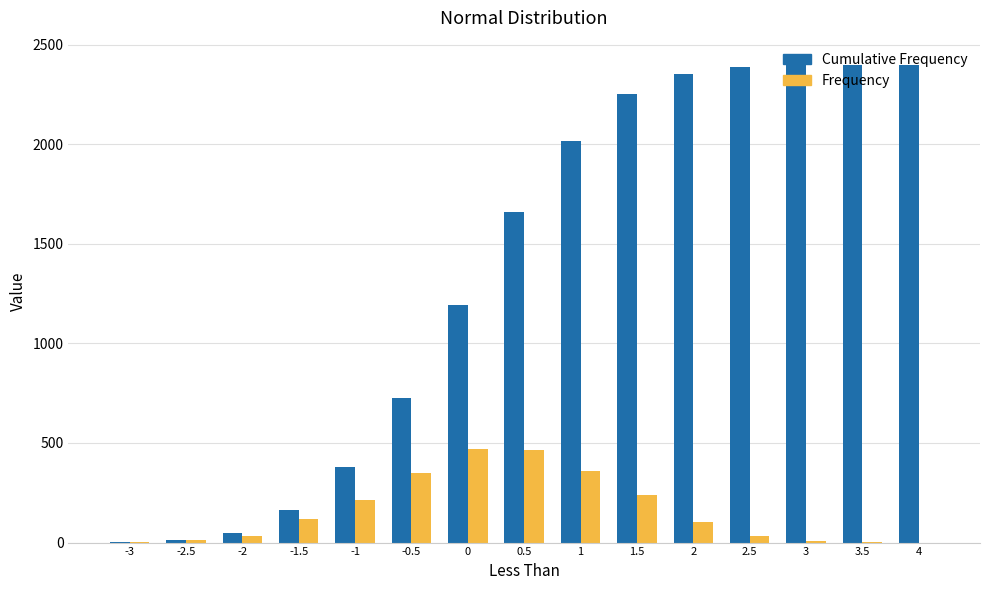

Which series has the largest range (max minus min)?

Cumulative Frequency